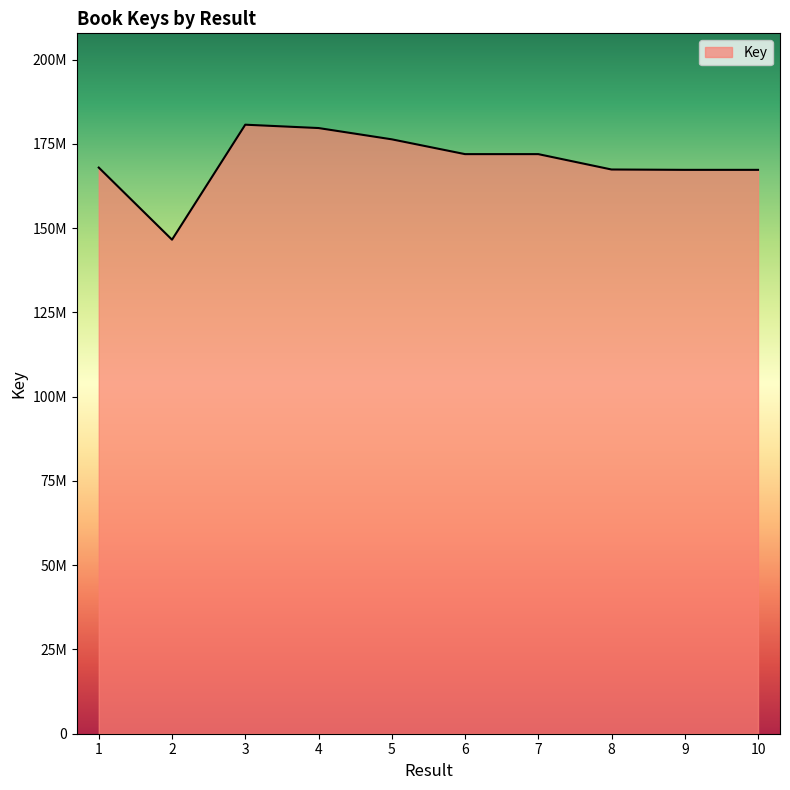

Is this an area chart (filled region under the line)?

Yes